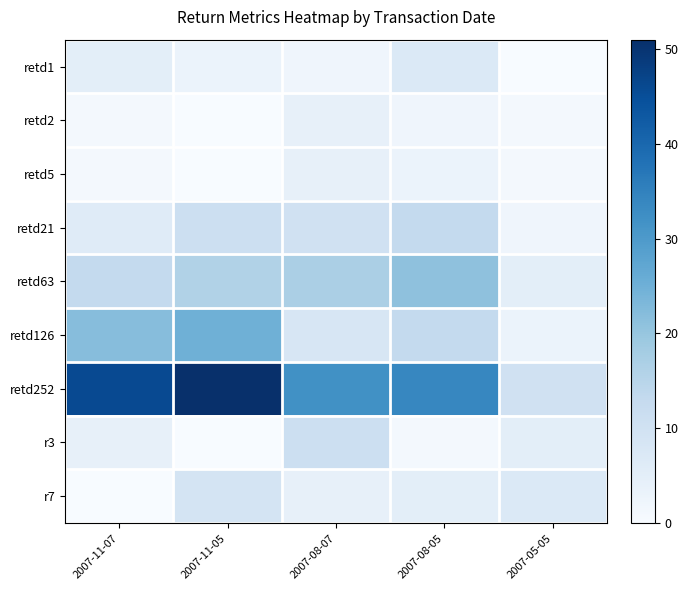

What is the total value across all series at 2007-08-05?

99